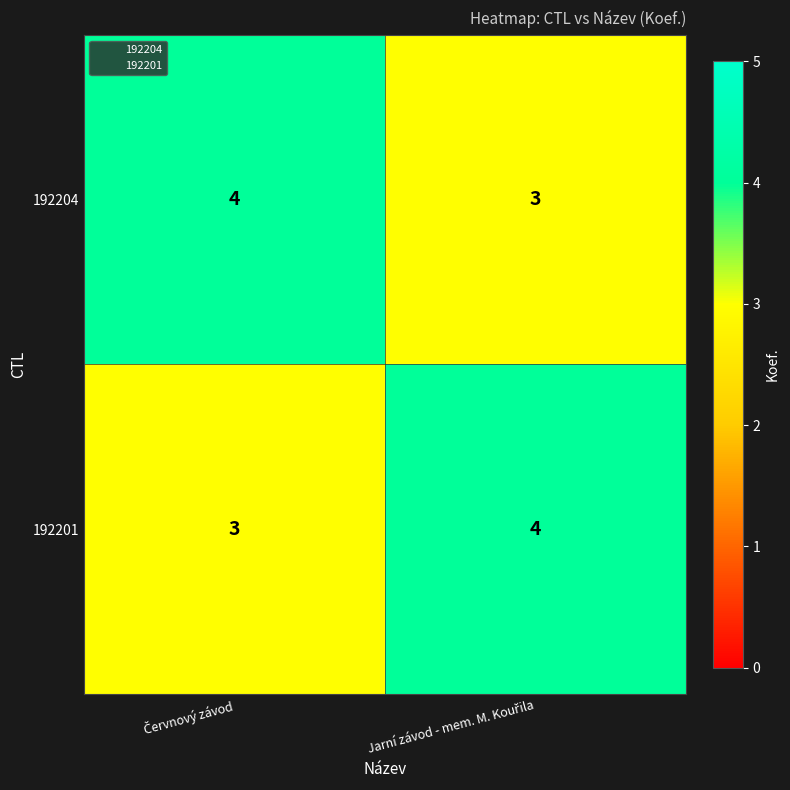

What is the maximum value for 192201?

4